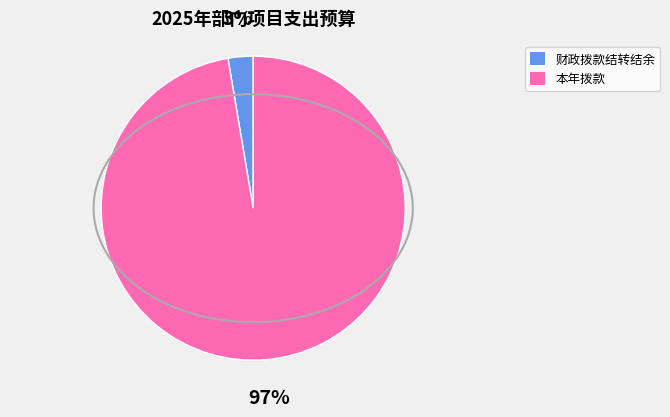

Is there a majority slice in this chart?

Yes